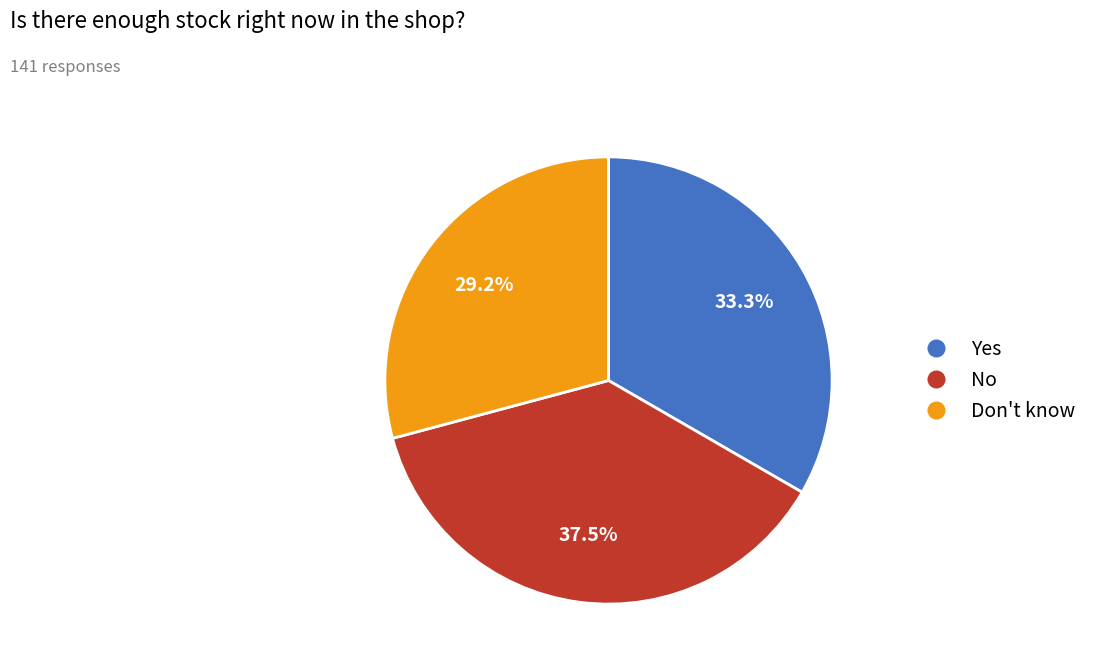

Is there any slice that represents more than half of the pie?

No